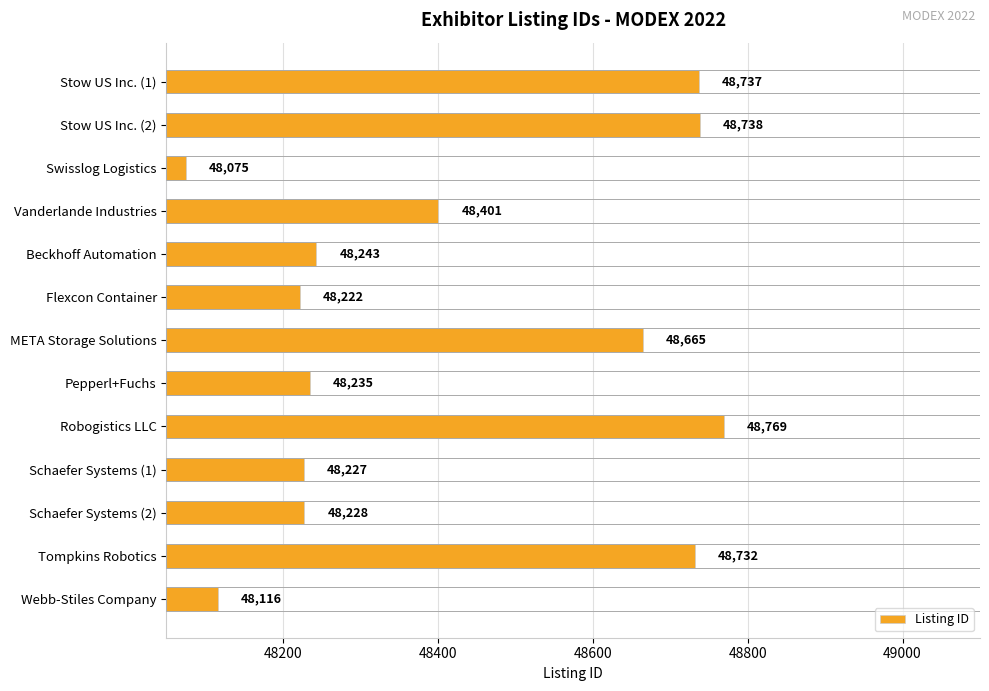

Approximately how many times larger is the value at Flexcon Container compared to Webb-Stiles Company?

1.0